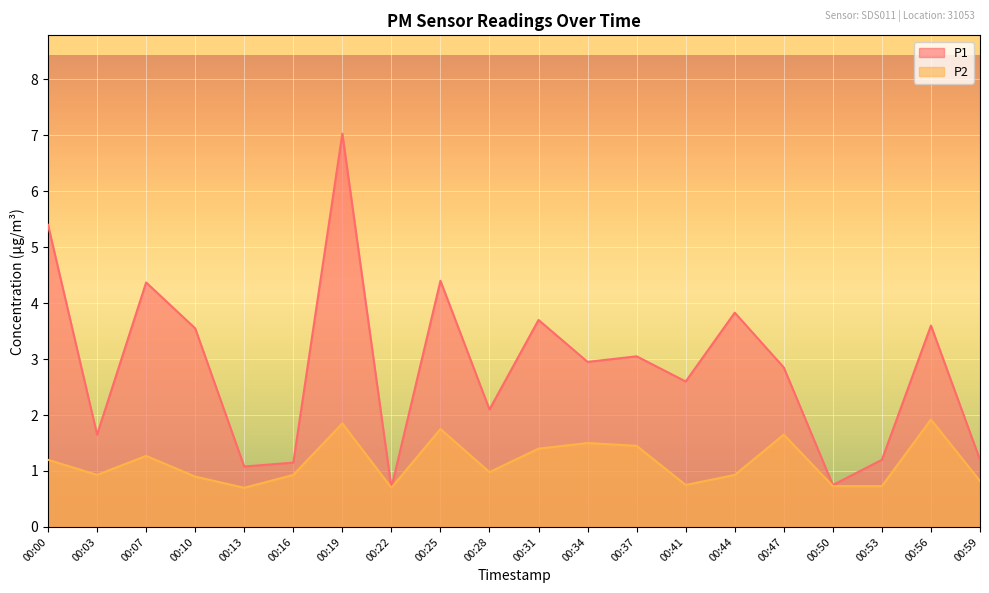

At which category does P1 reach its first local valley?

00:03